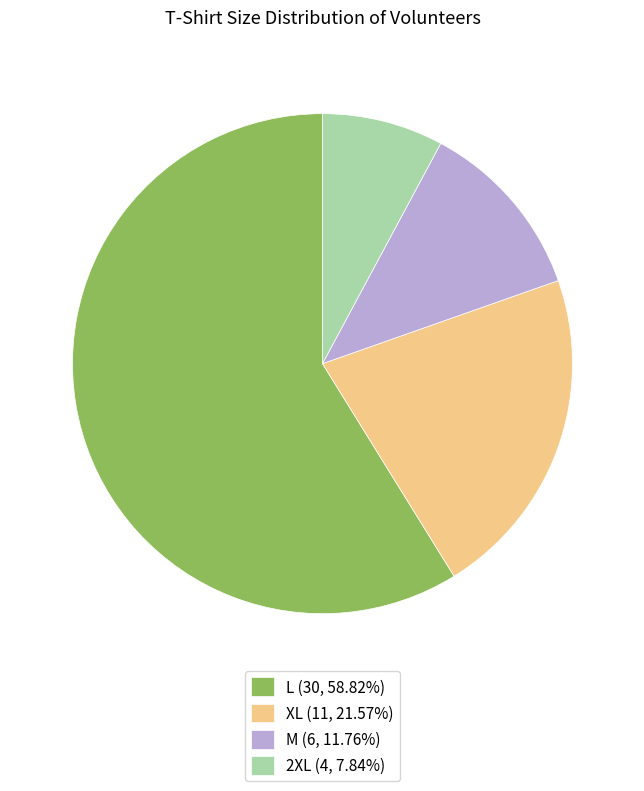

Which category has the biggest portion of the pie?

L